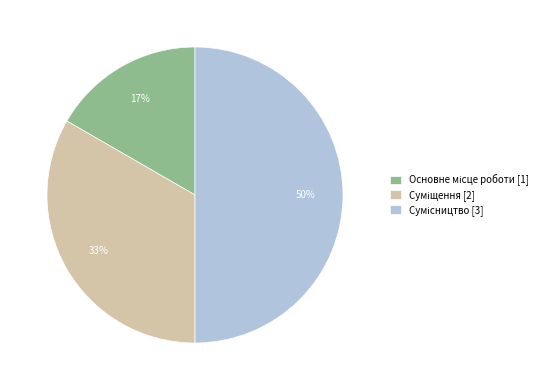

To the nearest percent, what is the difference between the largest and smallest slice percentages?

33%